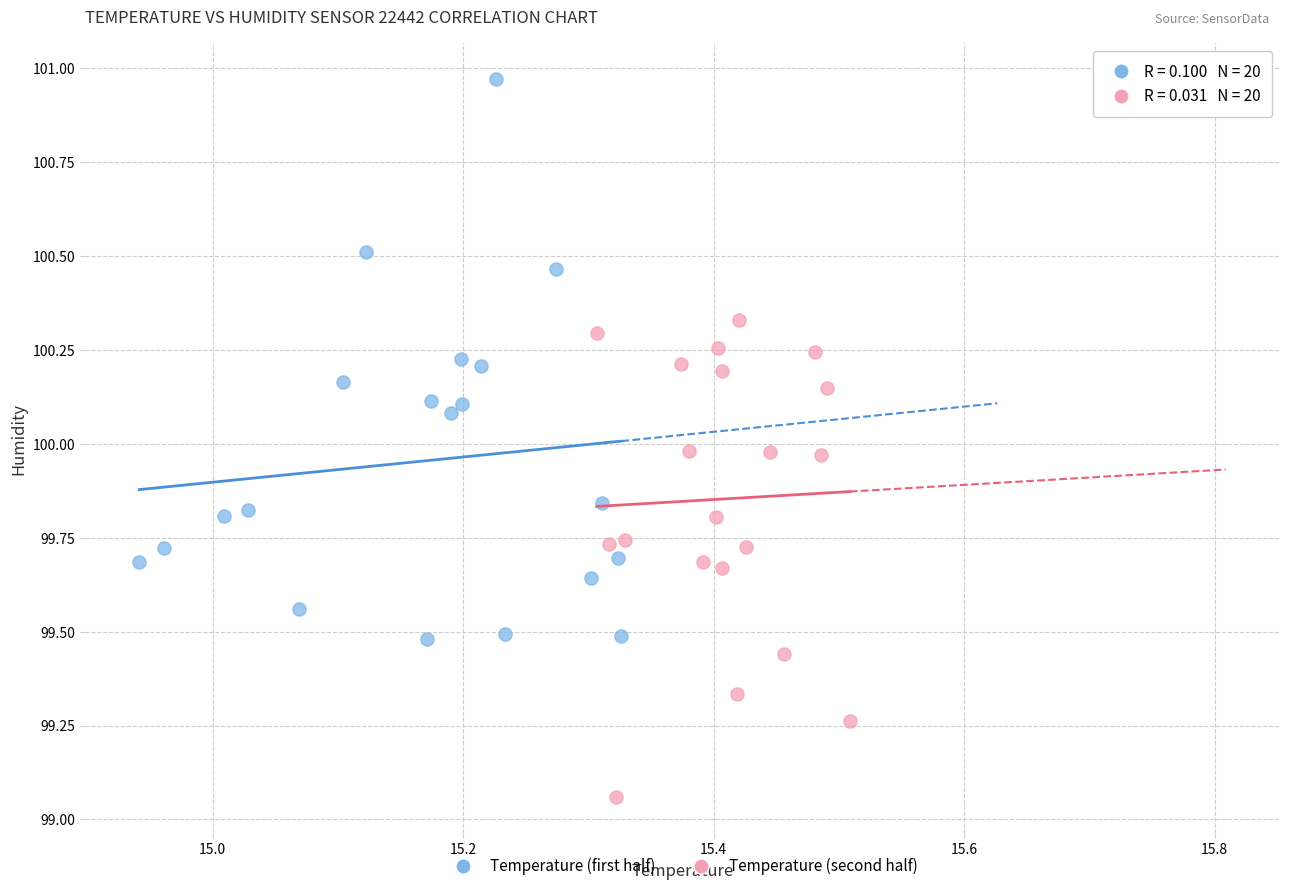

Which series contains the lowest Y value?

Temperature (second half)